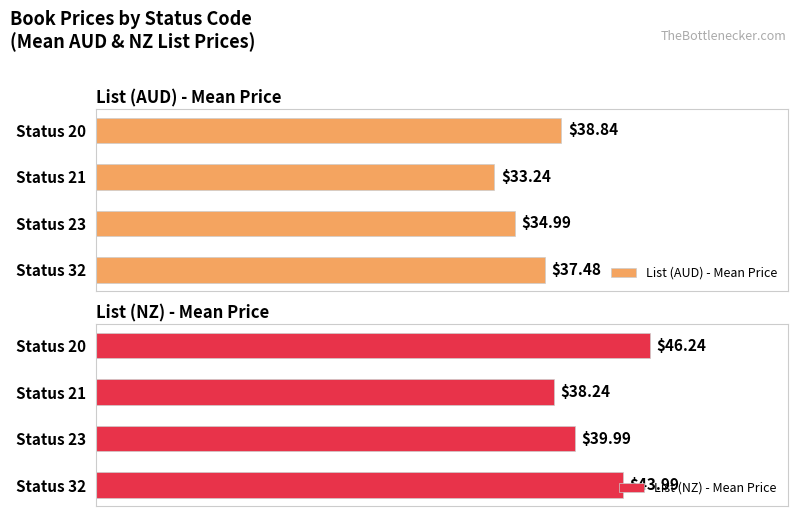

Where is List (NZ) - Mean Price nearest to the value 42?

Status 32